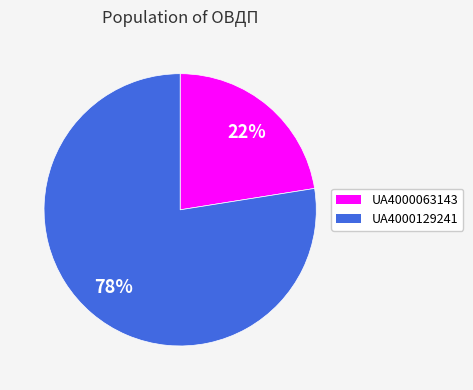

Rank the categories by value from lowest to highest.

UA4000063143, UA4000129241